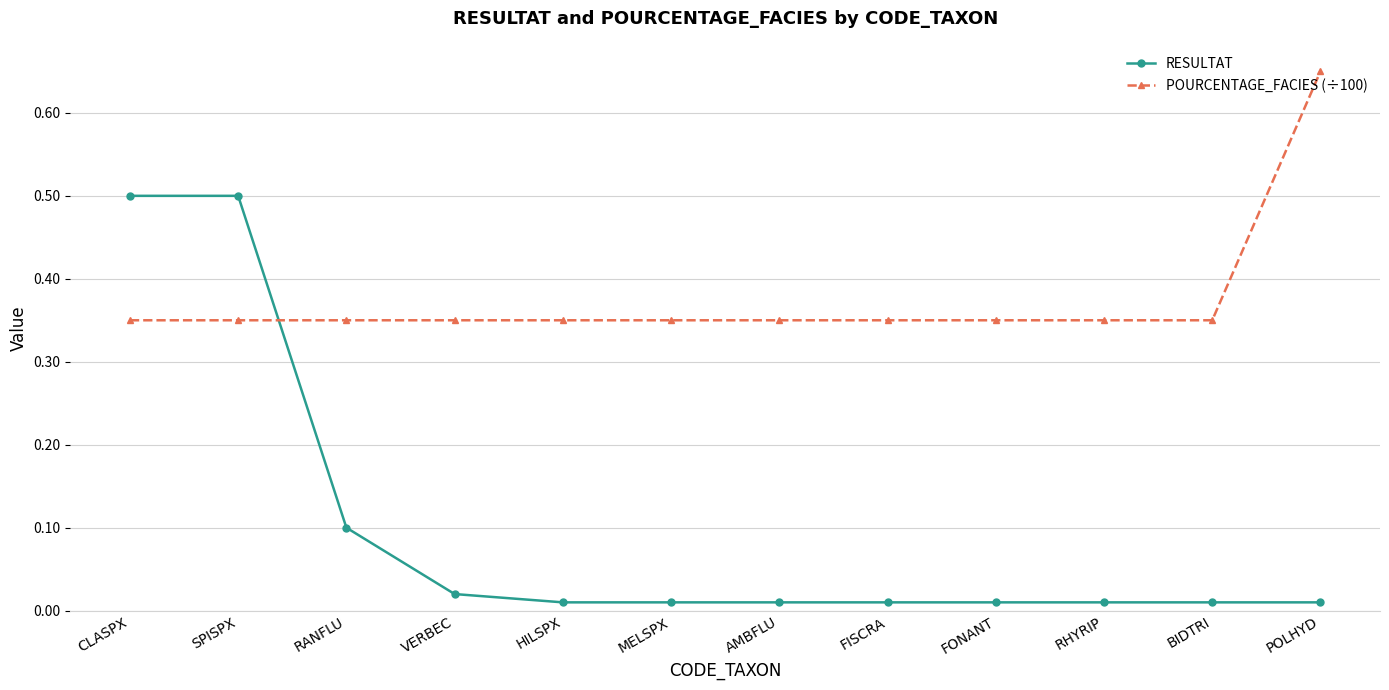

How many categories are shown in the chart?

12